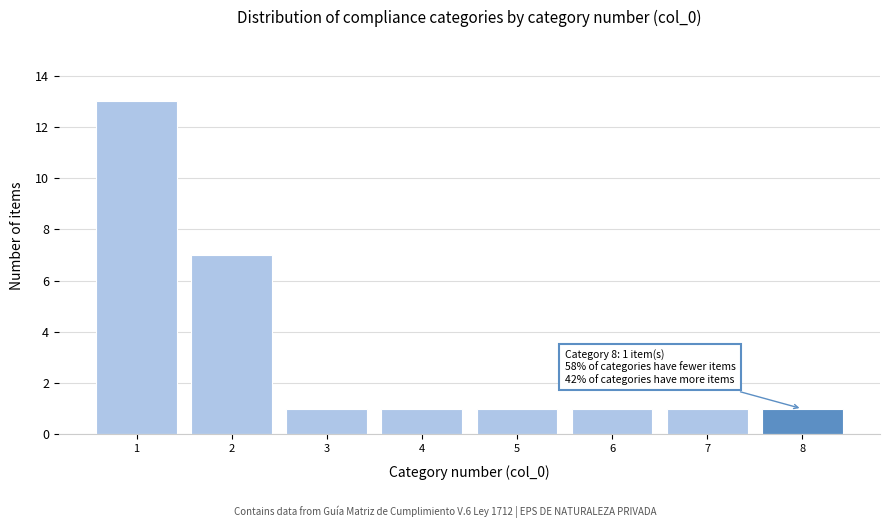

Reading left to right, list all the values displayed in this chart.

1=13	2=7	3=1	4=1	5=1	6=1	7=1	8=1